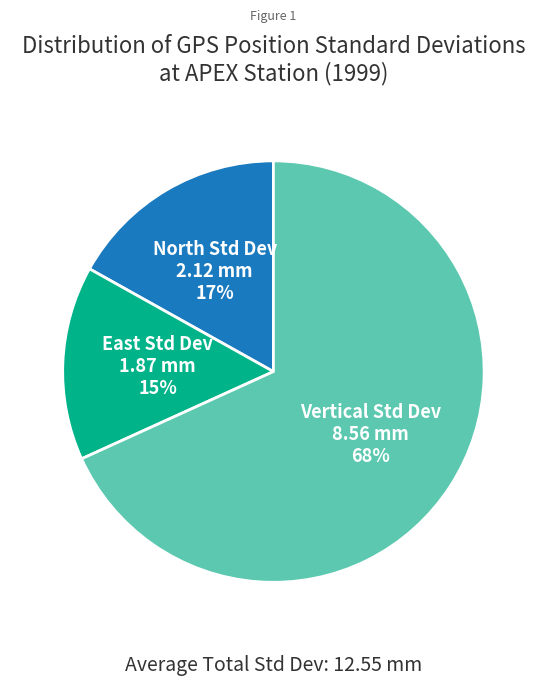

True or false: East Std Dev accounts for 3% of the total.

False